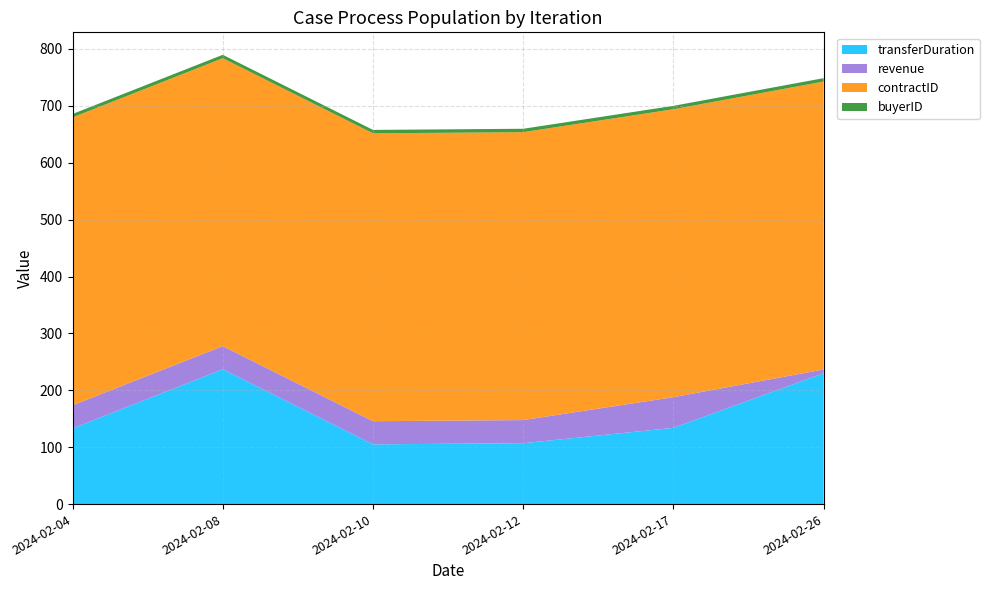

Reading right to left, transcribe all the data shown in this chart.

transferDuration: 2024-02-26=230.0	2024-02-17=134.0	2024-02-12=107.0	2024-02-10=105.0	2024-02-08=237.0	2024-02-04=133.0
revenue: 2024-02-26=6.6	2024-02-17=54.0	2024-02-12=40.7	2024-02-10=40.7	2024-02-08=40.7	2024-02-04=40.7
contractID: 2024-02-26=506.0	2024-02-17=506.0	2024-02-12=506.0	2024-02-10=506.0	2024-02-08=506.0	2024-02-04=506.0
buyerID: 2024-02-26=6.0	2024-02-17=6.0	2024-02-12=6.0	2024-02-10=6.0	2024-02-08=6.0	2024-02-04=6.0